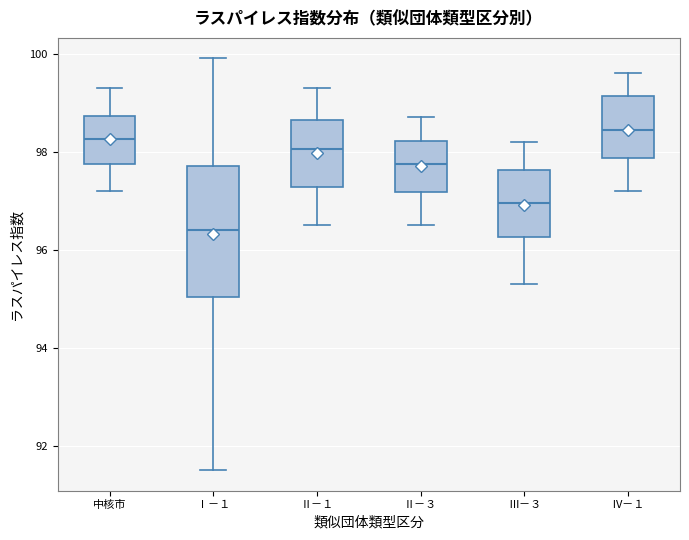

Reading left to right, transcribe this box plot: for each box, give where its median line is, the range the box spans, and where its two whiskers end, as read against the y-axis. The values are not printed on the chart, so give them approximately, as read against the axis.

中核市: median 98.2, box 97.8 to 98.8, whiskers 97.2 to 99.4
Ⅰ－１: median 96.4, box 95.0 to 97.8, whiskers 91.6 to 100.0
Ⅱ－１: median 98.0, box 97.2 to 98.6, whiskers 96.6 to 99.4
Ⅱ－３: median 97.8, box 97.2 to 98.2, whiskers 96.6 to 98.8
Ⅲ－３: median 97.0, box 96.2 to 97.6, whiskers 95.4 to 98.2
Ⅳ－１: median 98.4, box 97.8 to 99.2, whiskers 97.2 to 99.6